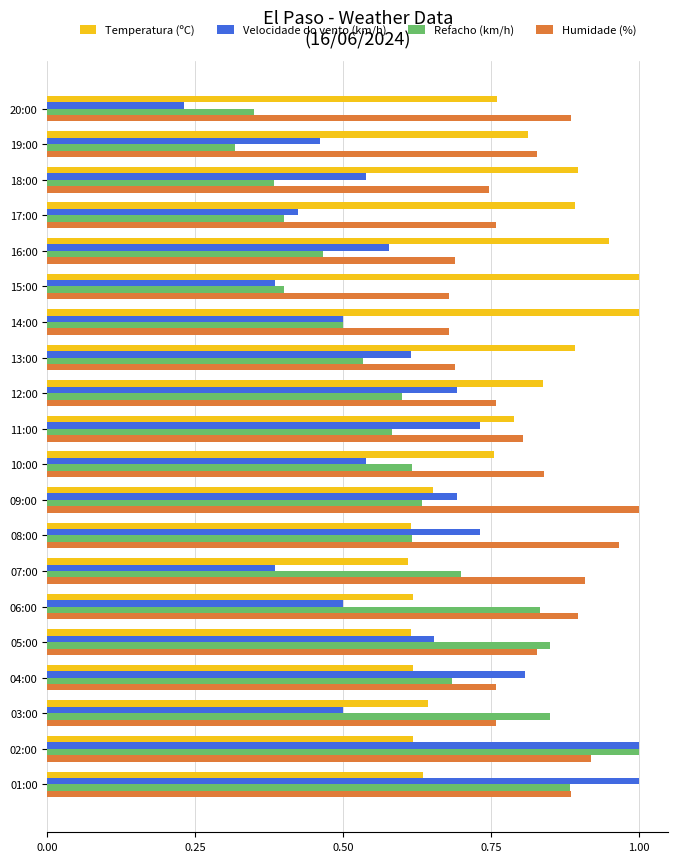

Rank the series at 12:00 from lowest to highest value.

Refacho (km/h), Velocidade do vento (km/h), Humidade (%), Temperatura (ºC)